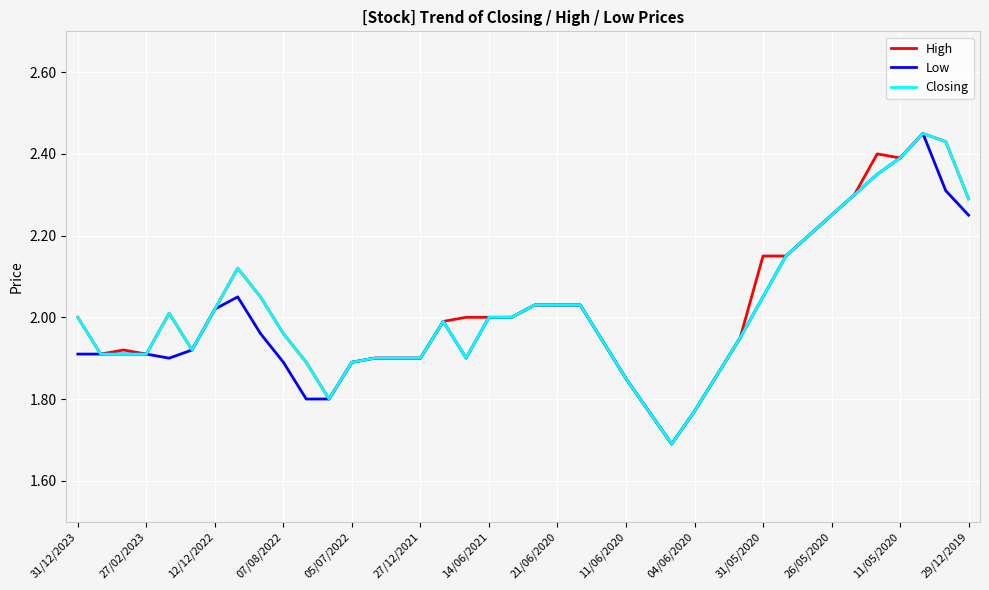

What is the smallest value displayed?

1.7